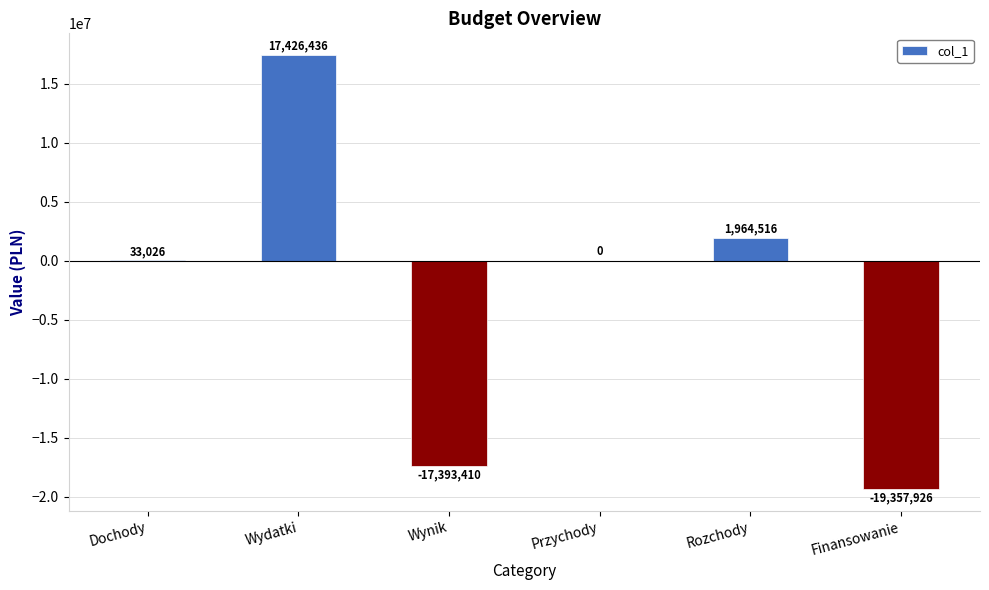

What is the change in value from Wynik to Finansowanie?

-1964516